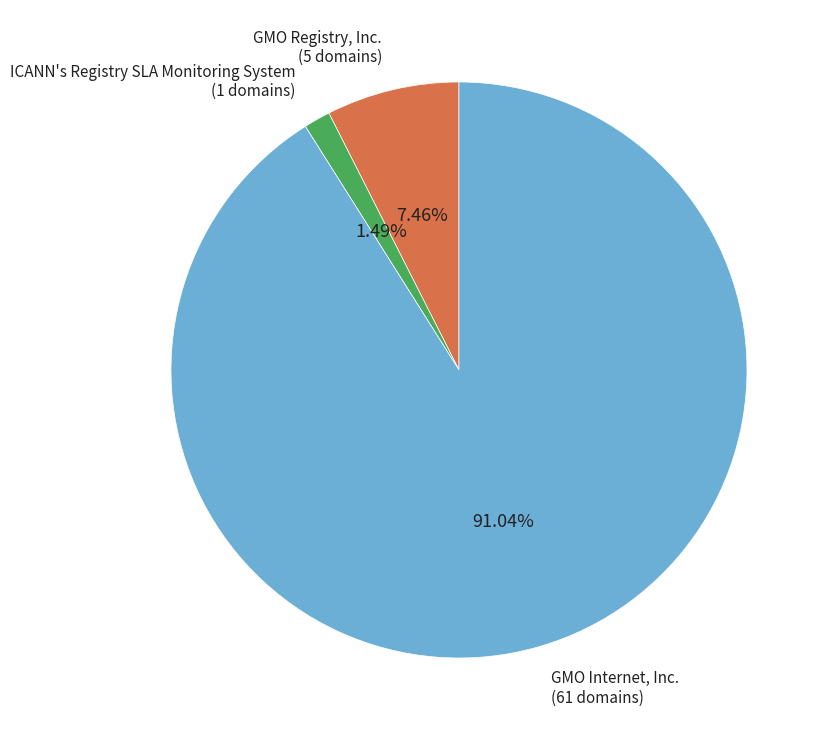

Which slice represents more than half of the pie?

GMO Internet, Inc.